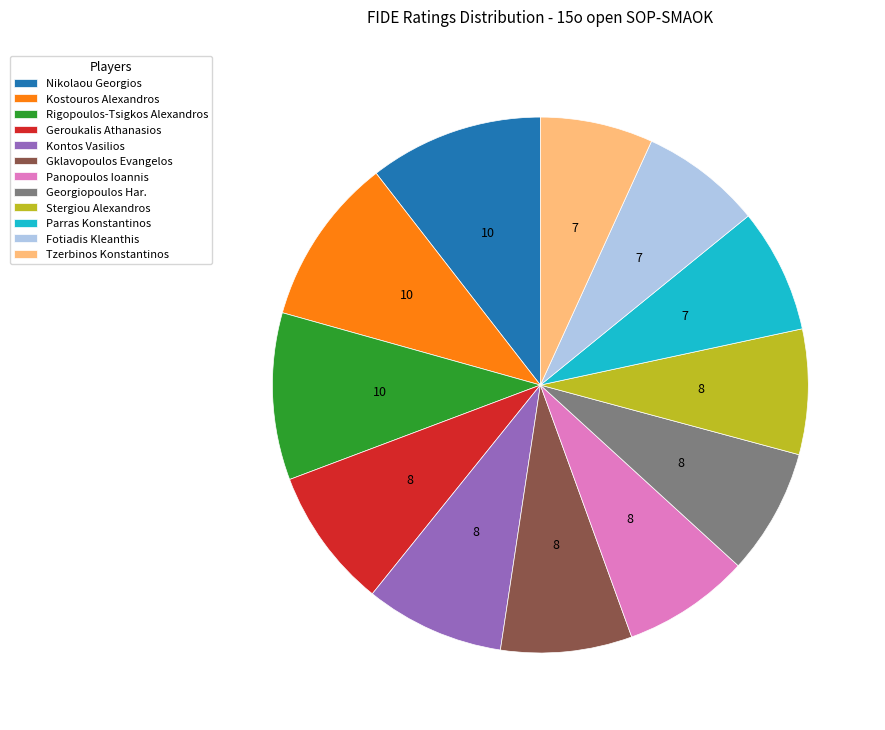

The Georgiopoulos Har. slice represents 8% of the pie. True or false?

True